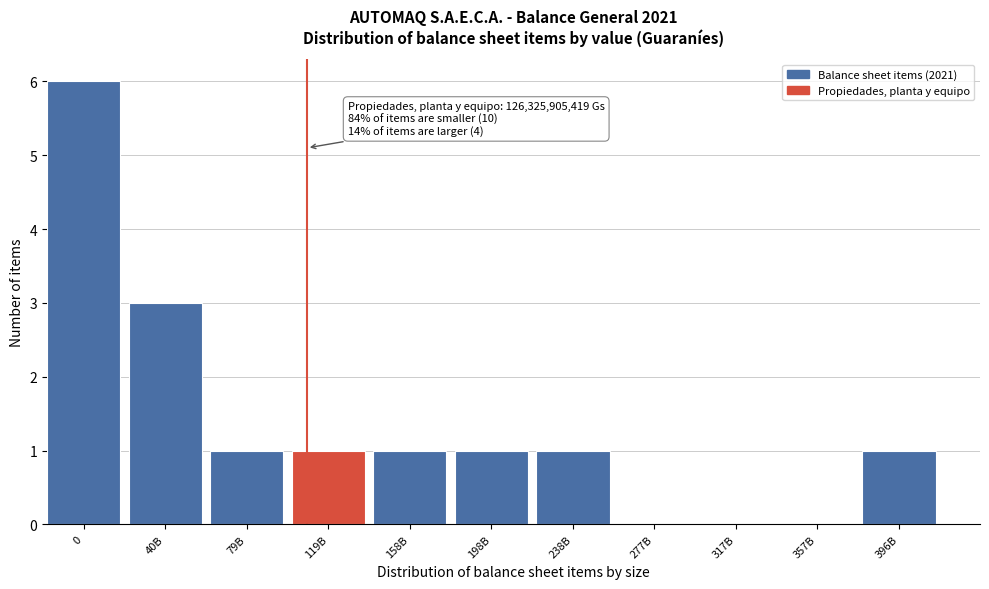

Reading left to right, transcribe all the data shown in this chart.

0=6	40B=3	79B=1	119B=1	158B=1	198B=1	238B=1	277B=0	317B=0	357B=0	396B=1